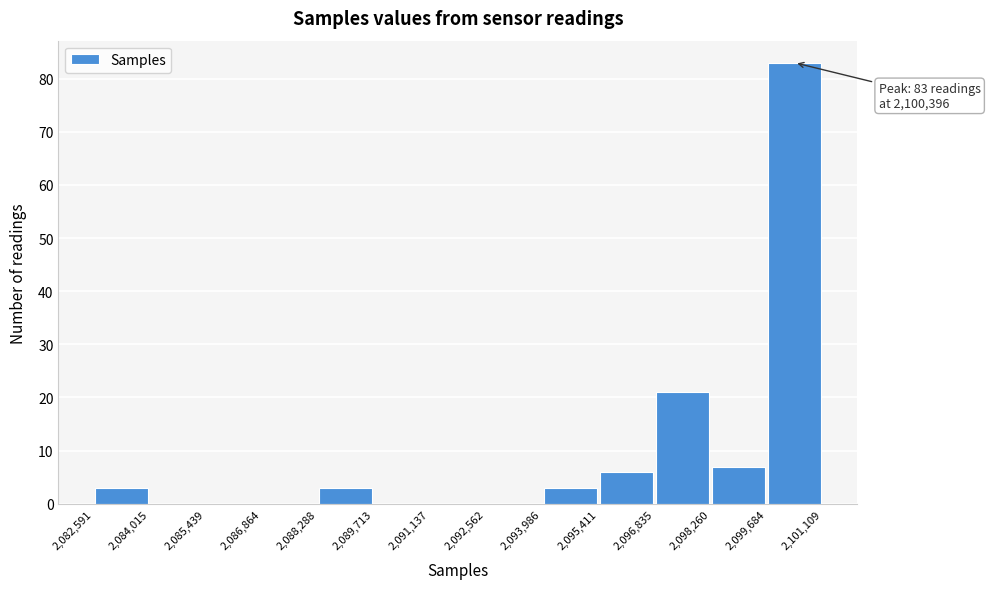

Which range on the x-axis has the tallest bar?

2,099,684 to 2,101,109